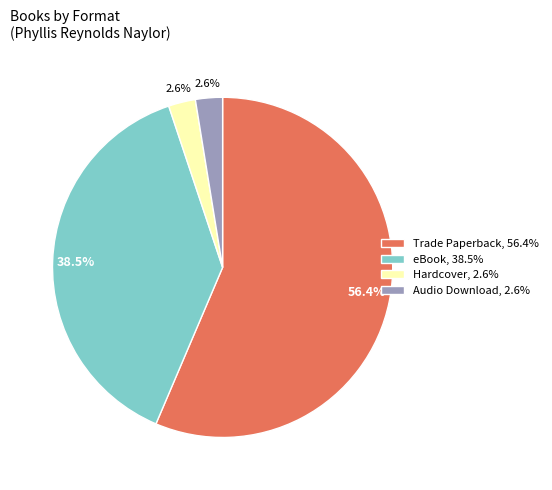

Is there any slice that represents more than half of the pie?

Yes